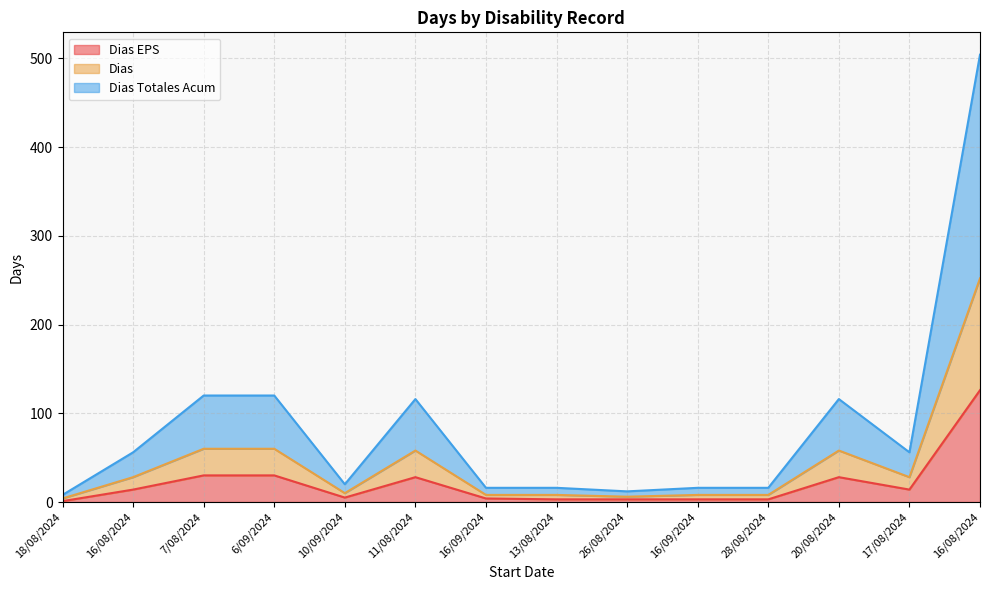

Reading left to right, extract all data points from this chart.

Dias EPS: 18/08/2024=1	16/08/2024=14	7/08/2024=30	6/09/2024=30	10/09/2024=5	11/08/2024=28	16/09/2024=4	13/08/2024=3	26/08/2024=3	16/09/2024=3	28/08/2024=3	20/08/2024=28	17/08/2024=14	16/08/2024=126
Dias: 18/08/2024=4	16/08/2024=28	7/08/2024=60	6/09/2024=60	10/09/2024=10	11/08/2024=58	16/09/2024=8	13/08/2024=8	26/08/2024=6	16/09/2024=8	28/08/2024=8	20/08/2024=58	17/08/2024=28	16/08/2024=252
Dias Totales Acum: 18/08/2024=8	16/08/2024=56	7/08/2024=120	6/09/2024=120	10/09/2024=20	11/08/2024=116	16/09/2024=16	13/08/2024=16	26/08/2024=12	16/09/2024=16	28/08/2024=16	20/08/2024=116	17/08/2024=56	16/08/2024=504